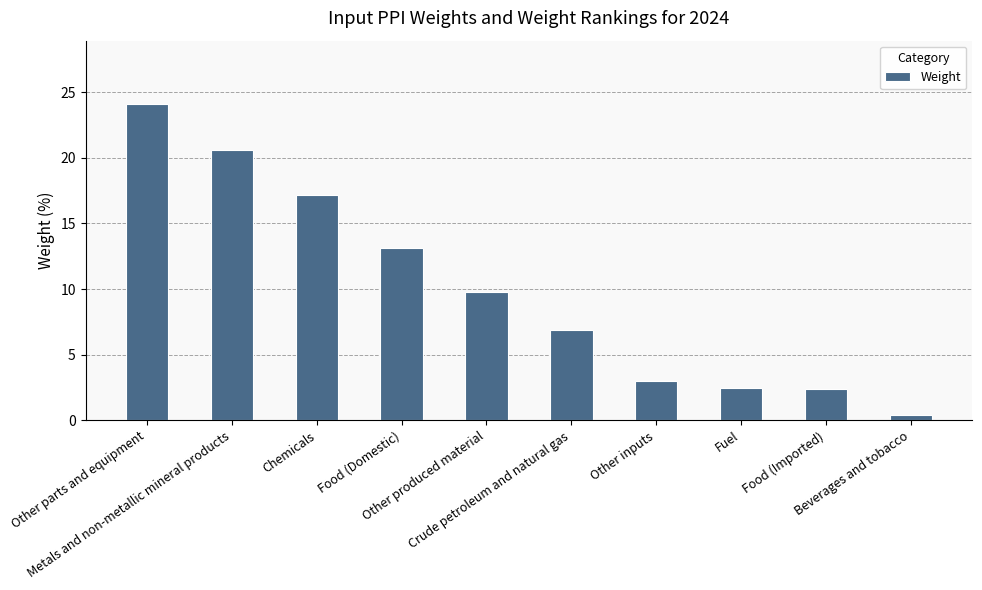

What is the difference between the maximum and minimum values?

23.7